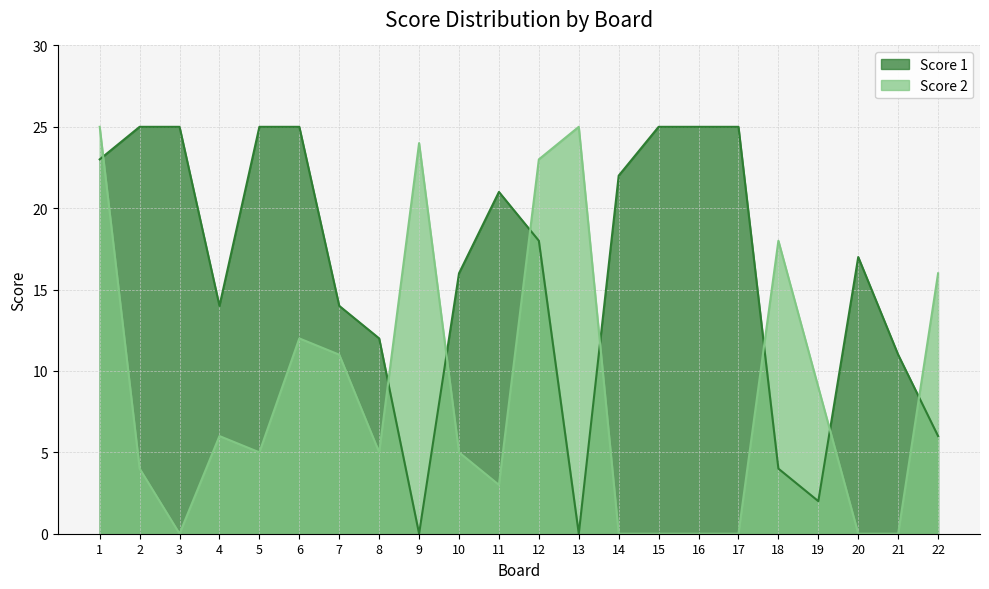

What is the difference between the highest and lowest values at 11?

18